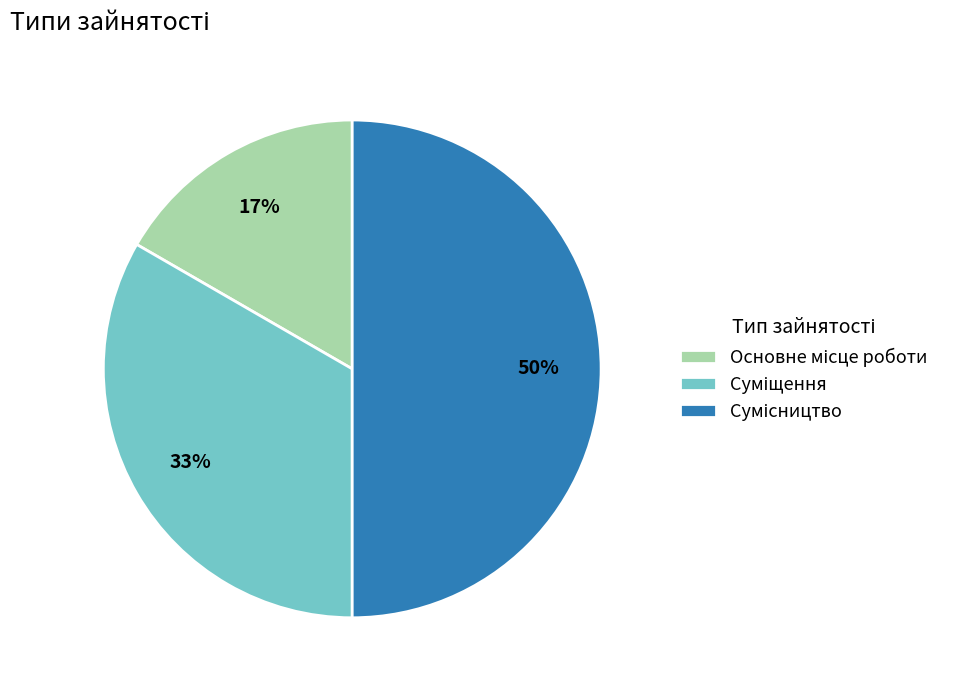

To the nearest percent, what is the difference between the largest and smallest slice percentages?

33%